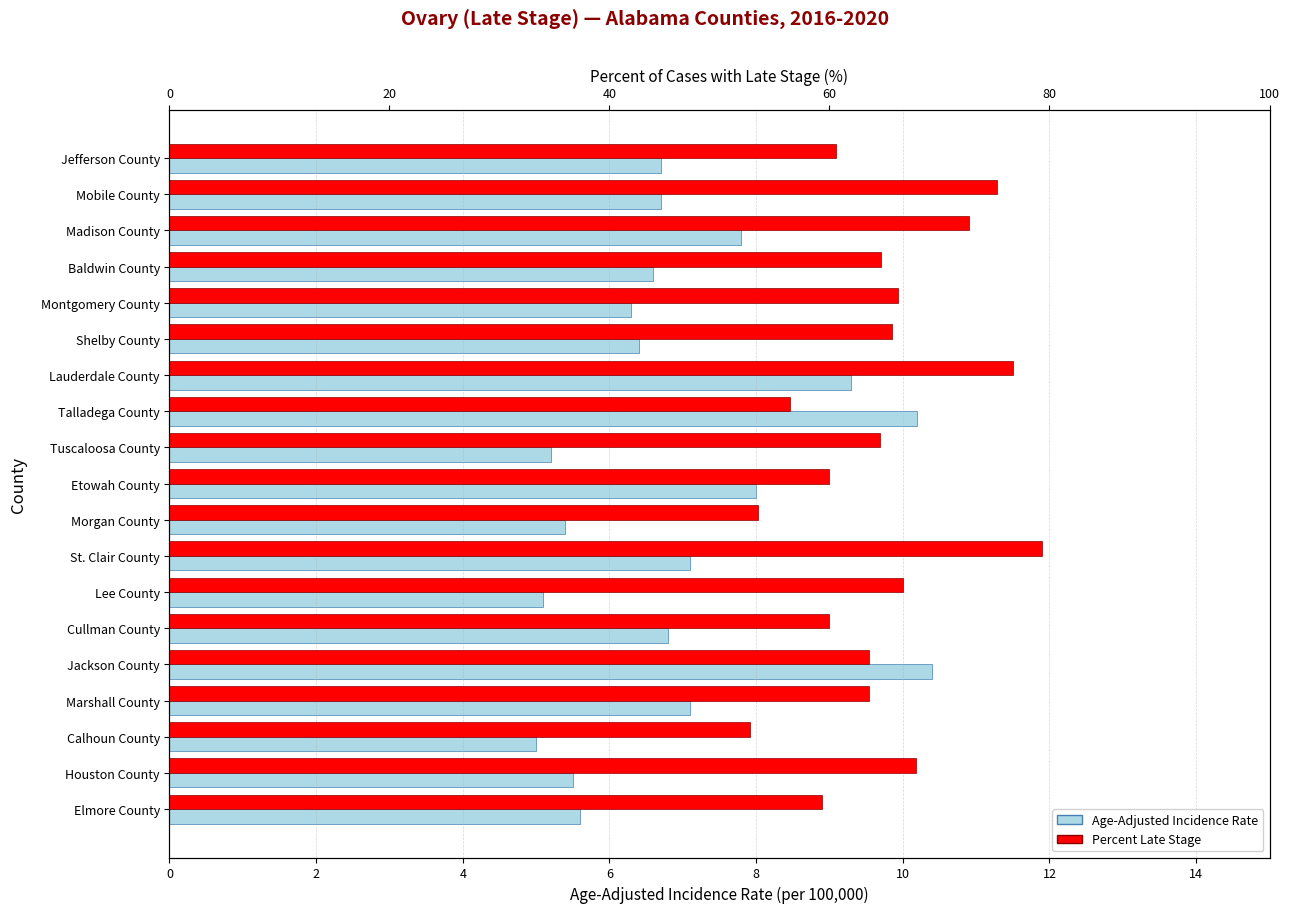

Between Montgomery County and Talladega County, which series saw the biggest shift?

Percent Late Stage